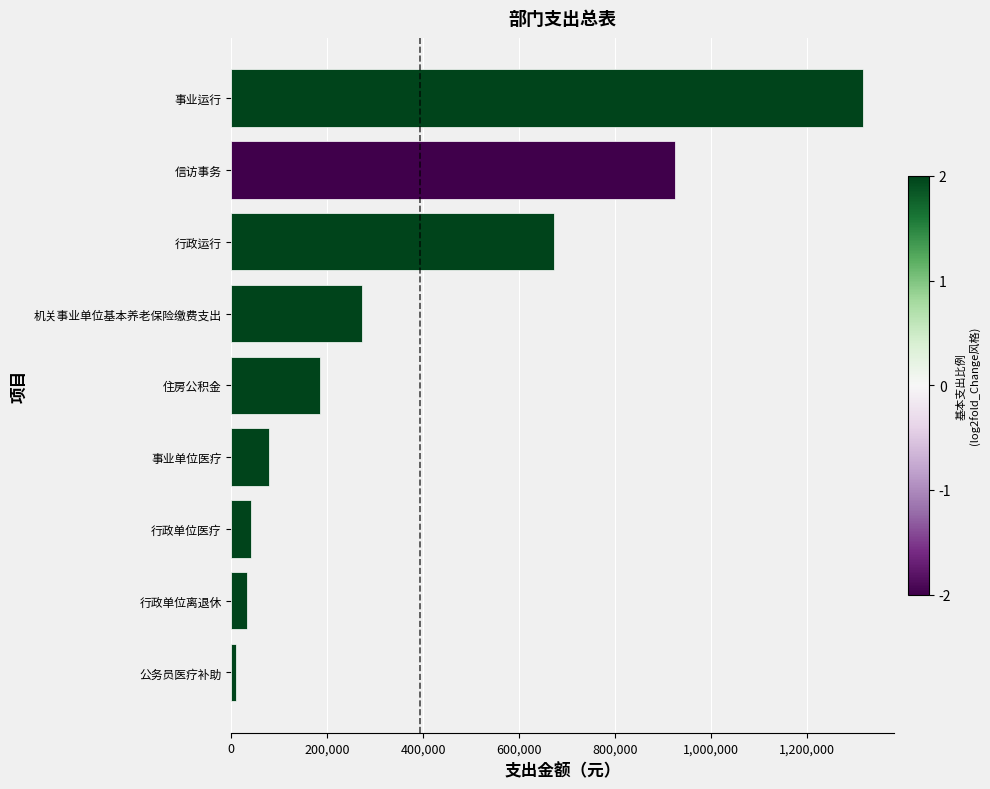

What is the approximate value at 行政单位离退休?

32658.2